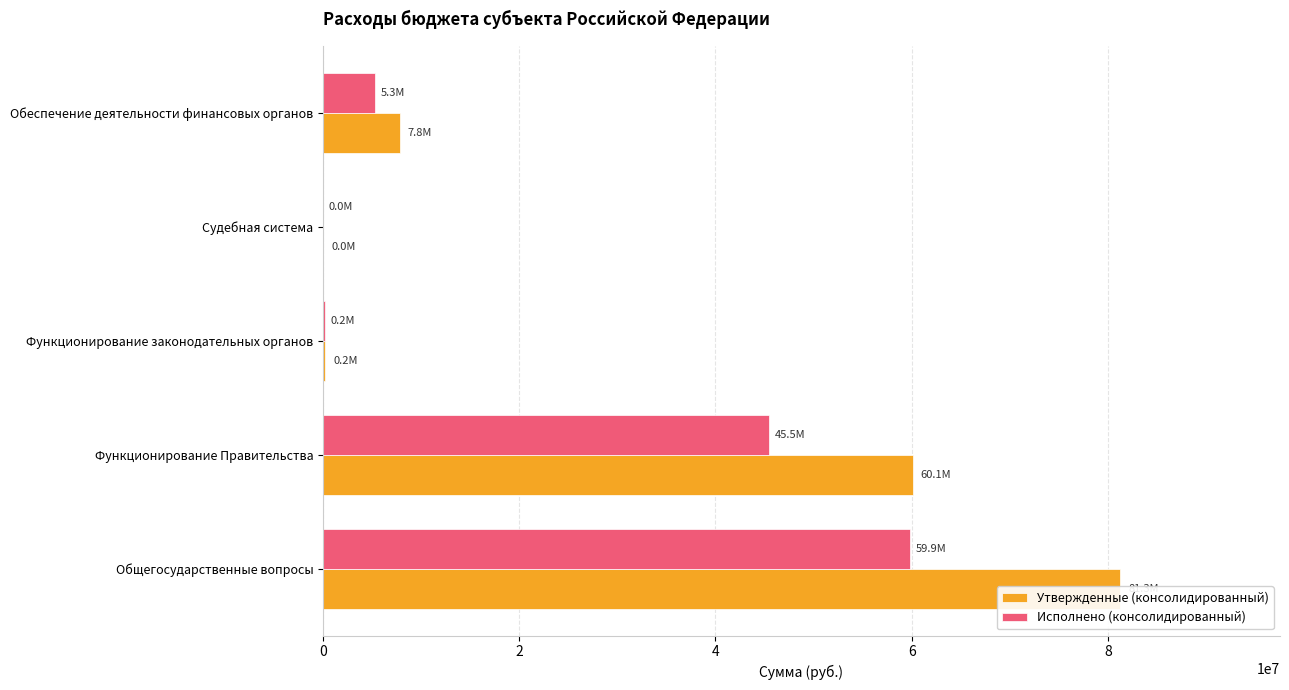

How many bars are there in each group?

2